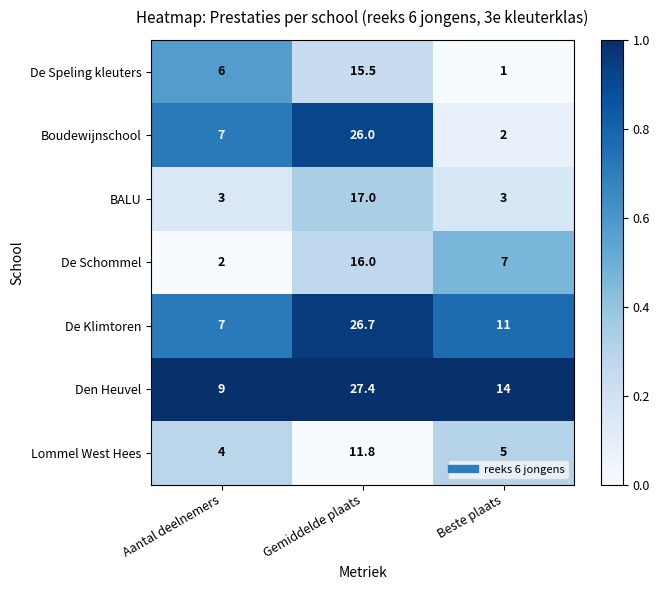

What is the average value of the BALU series?

7.7